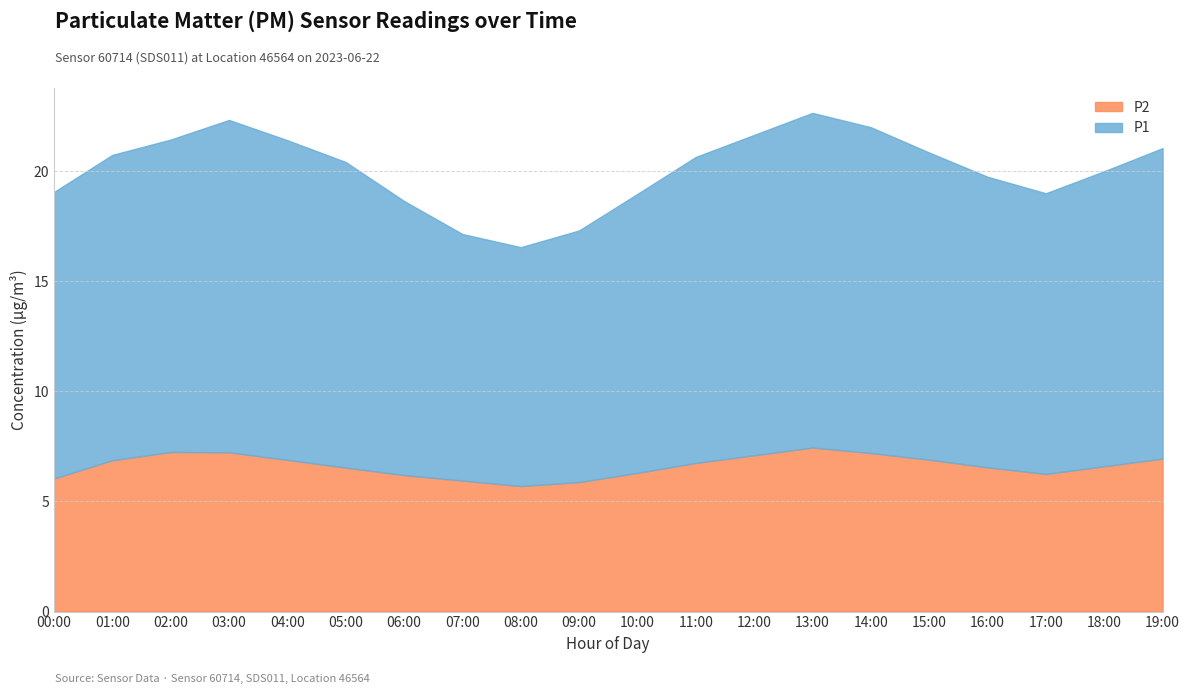

Reading left to right, list all the values displayed in this chart.

P1: 13.1	13.4	14.3	15.1	14.5	13.9	12.4	11.2	10.8	11.4	12.7	13.9	14.6	15.2	14.8	13.9	13.2	12.8	13.4	14.1
P2: 6.1	6.8	7.5	7.2	6.9	6.5	6.2	6.0	5.7	5.9	6.3	6.8	7.1	7.5	7.2	6.9	6.5	6.2	6.6	7.0